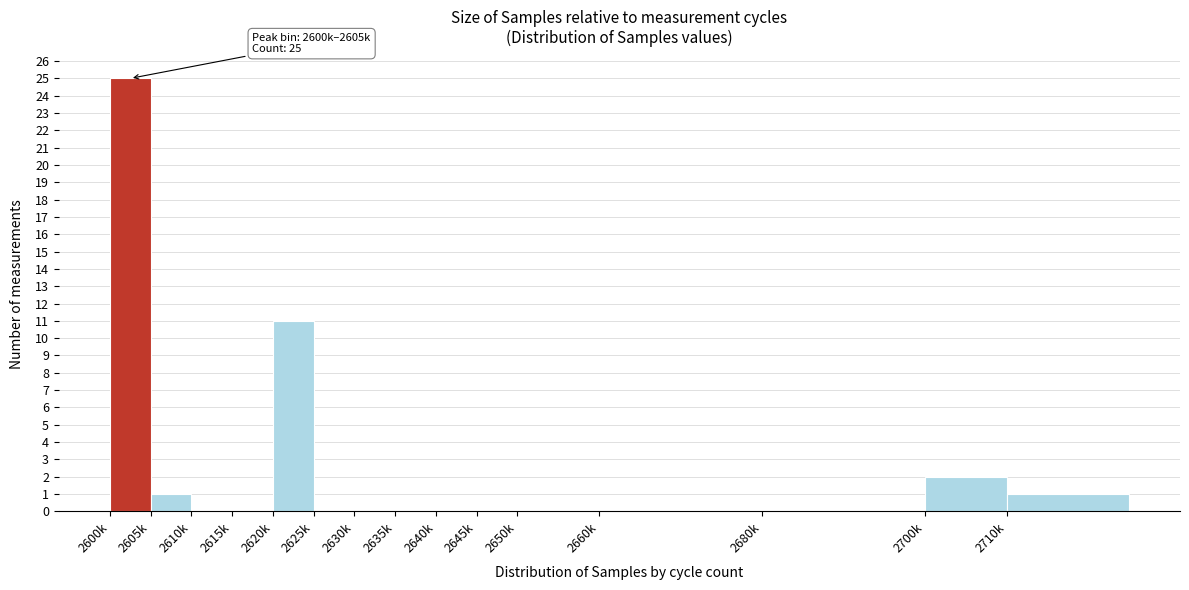

Reading right to left, list all the values displayed in this chart.

2710k=1	2700k=2	2680k=0	2660k=0	2650k=0	2645k=0	2640k=0	2635k=0	2630k=0	2625k=0	2620k=11	2615k=0	2610k=0	2605k=1	2600k=25